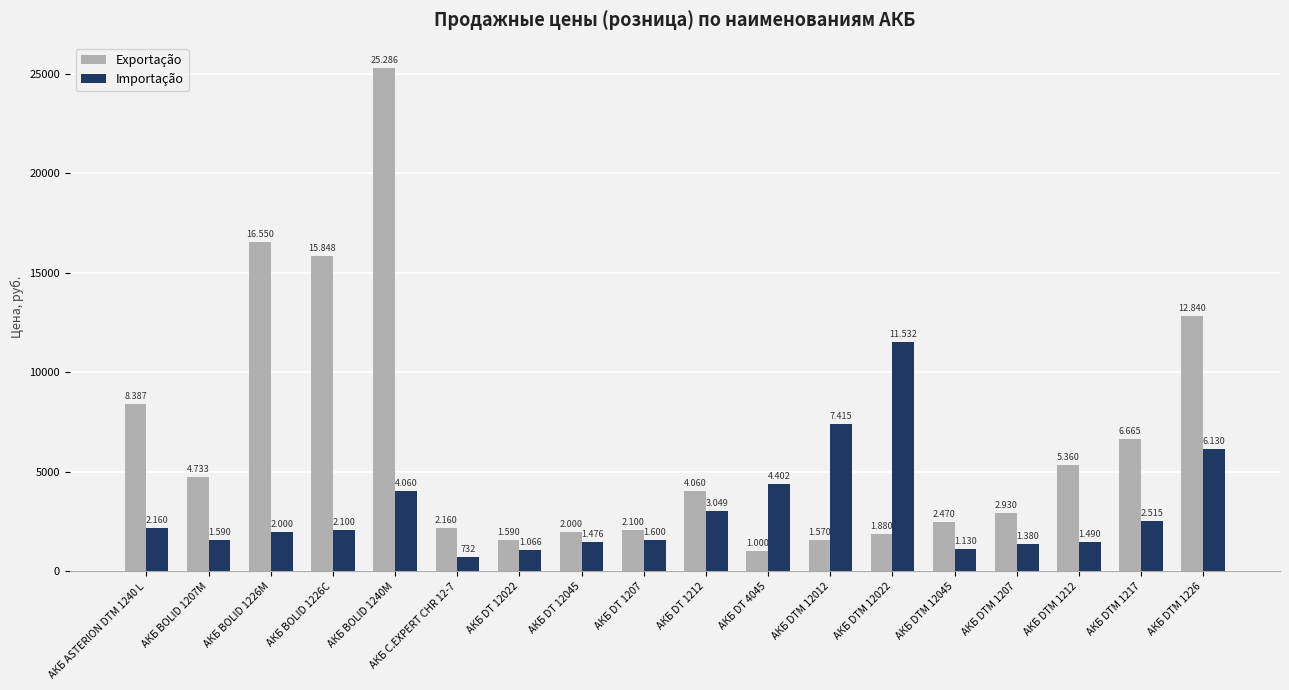

At which label does Importação first exceed 2100?

АКБ ASTERION DTM 1240 L